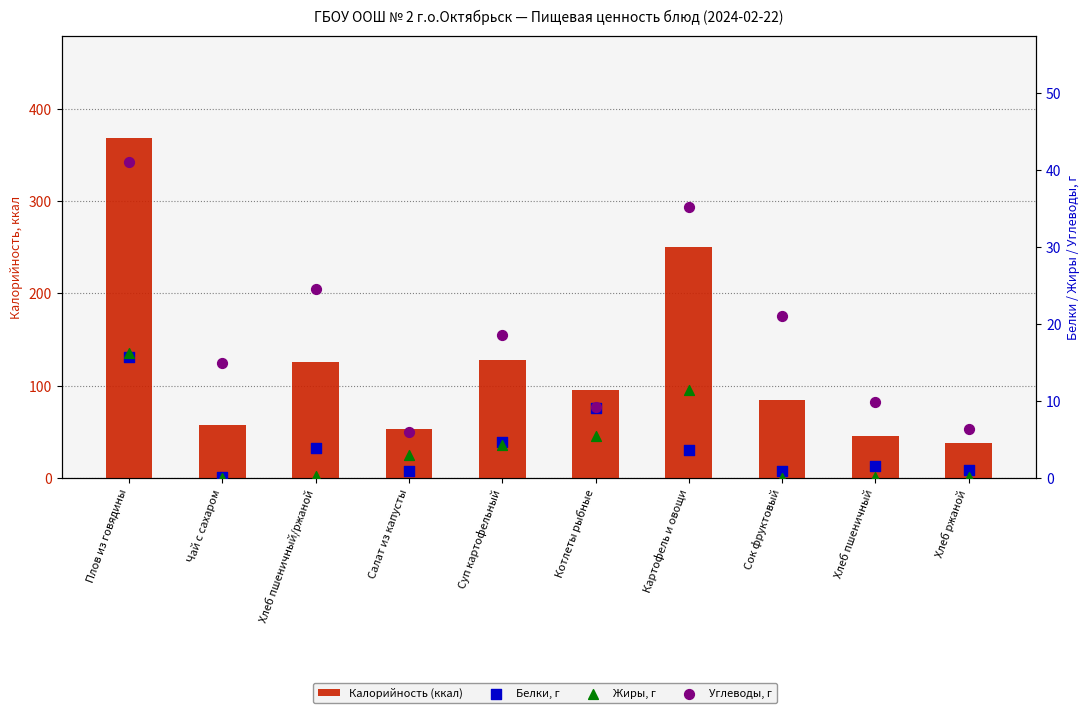

Is the value of Калорийность (ккал) at Хлеб ржаной greater than the value of Белки, г at Плов из говядины?

Yes